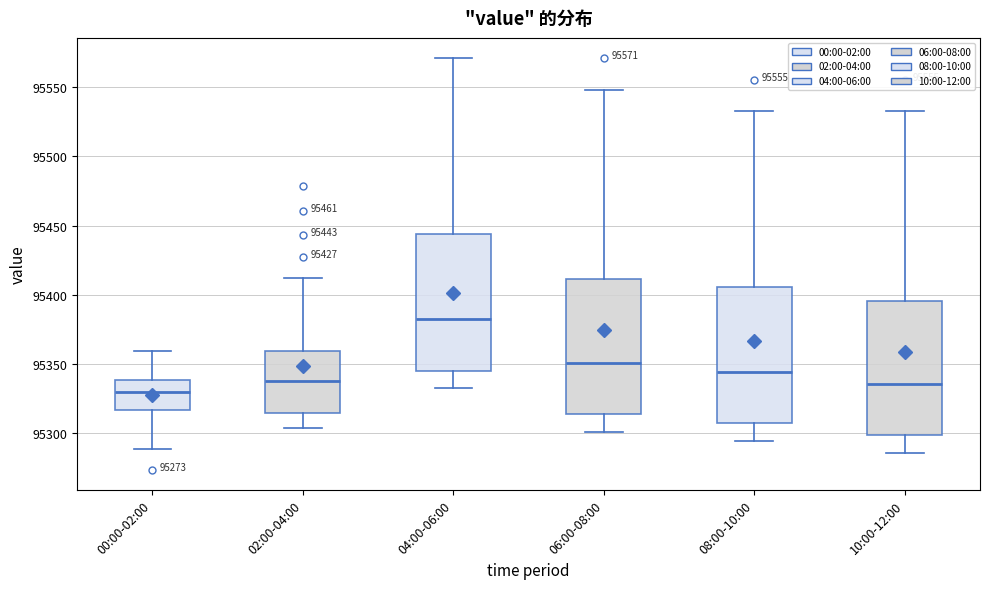

Which box's median line is the lowest?

00:00-02:00